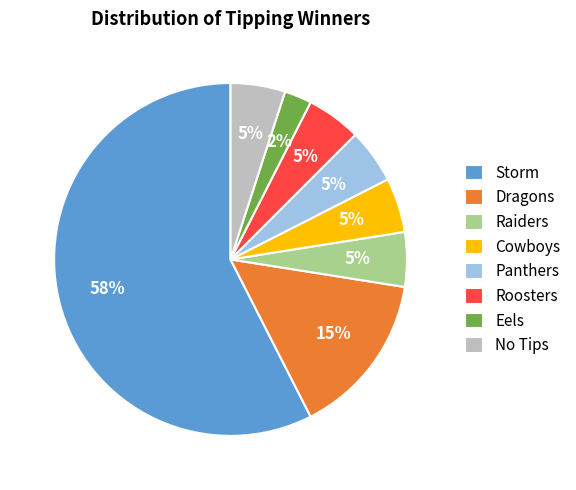

How many slices are in this pie chart?

8